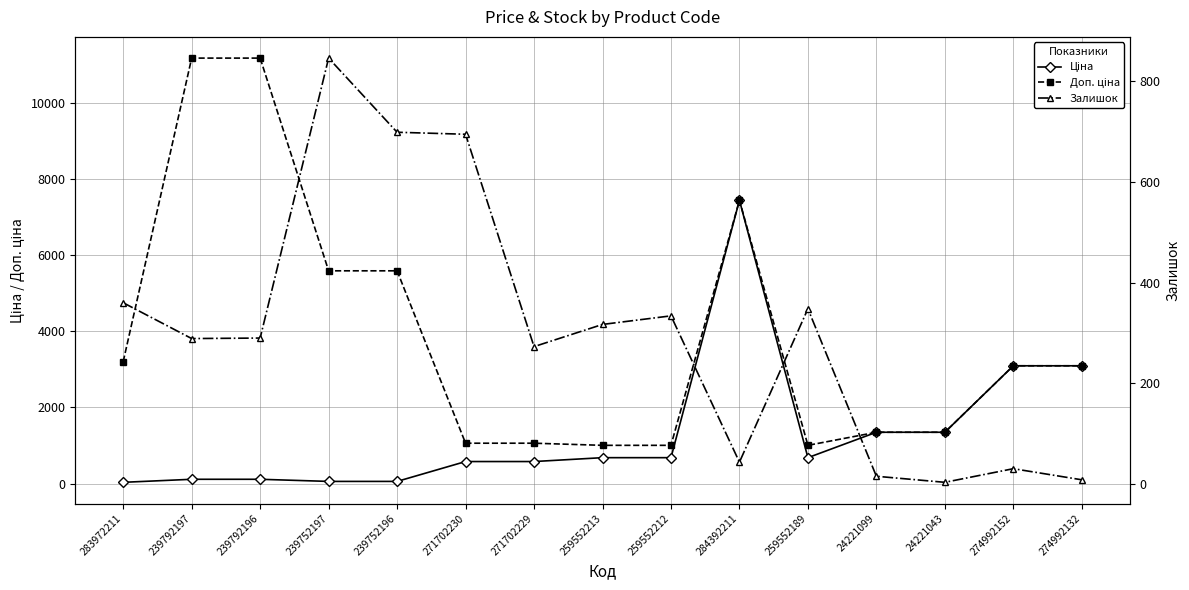

At 239792196, list the series in order from smallest to largest.

Ціна, Залишок, Доп. ціна